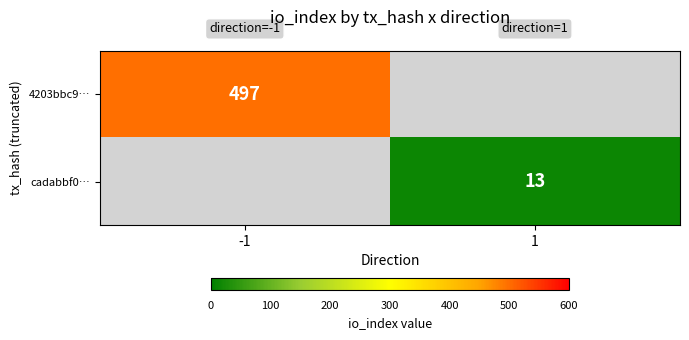

Is it true that cadabbf0… equals 17 at 1?

False